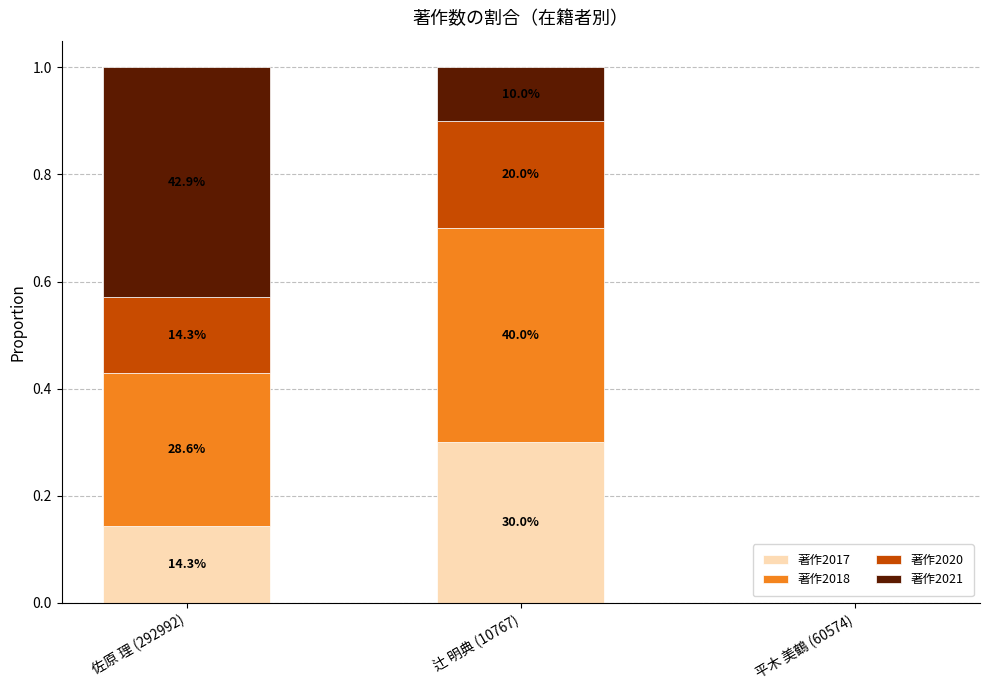

Rank the series at 辻 明典 (10767) from lowest to highest value.

著作2021, 著作2020, 著作2017, 著作2018